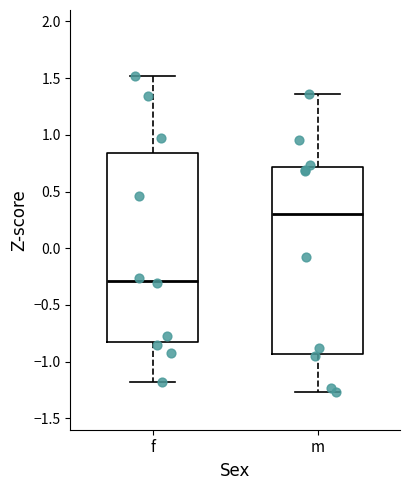

Which box has the highest median line?

m